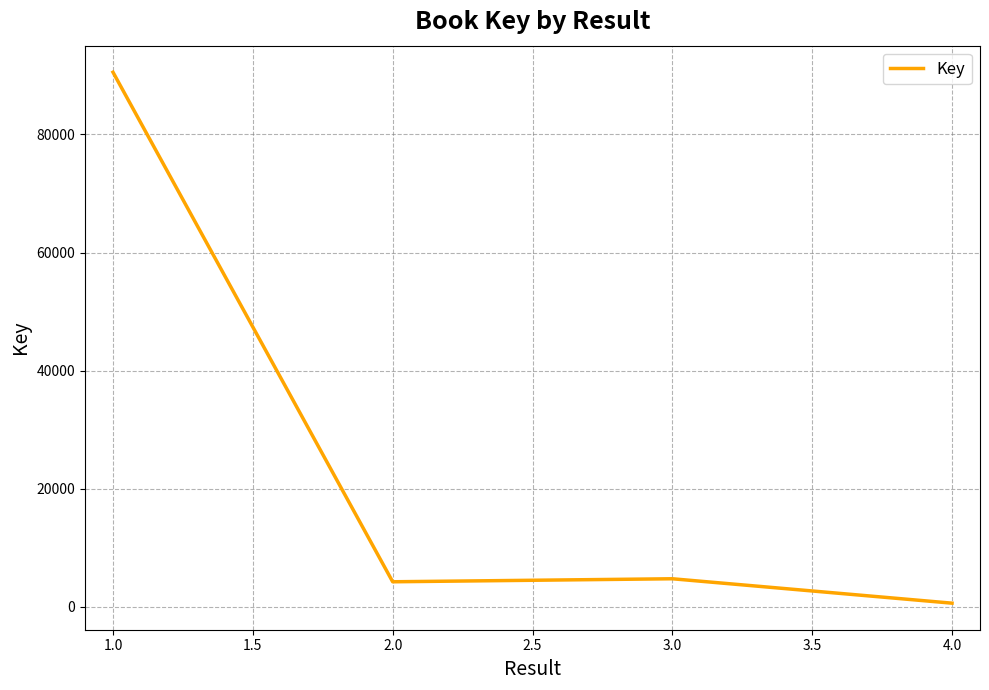

How many values exceed 4269?

2